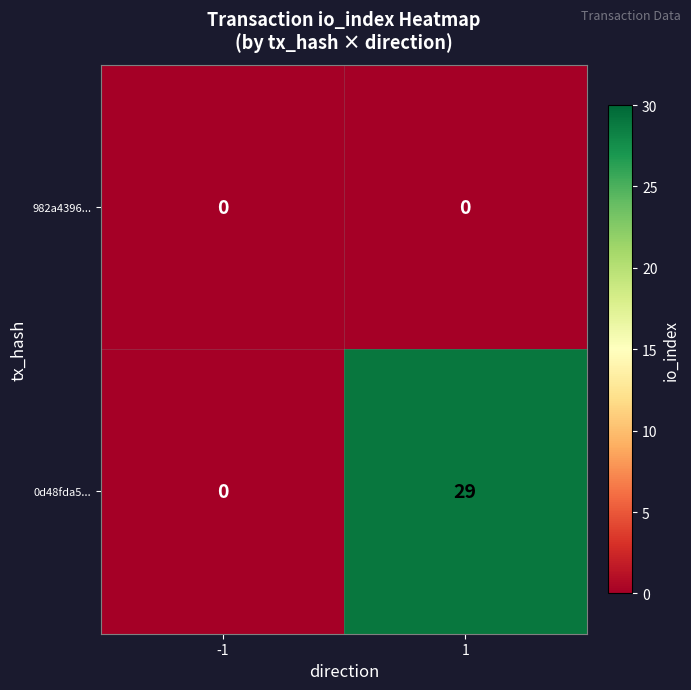

Which category has the highest value across all series?

1